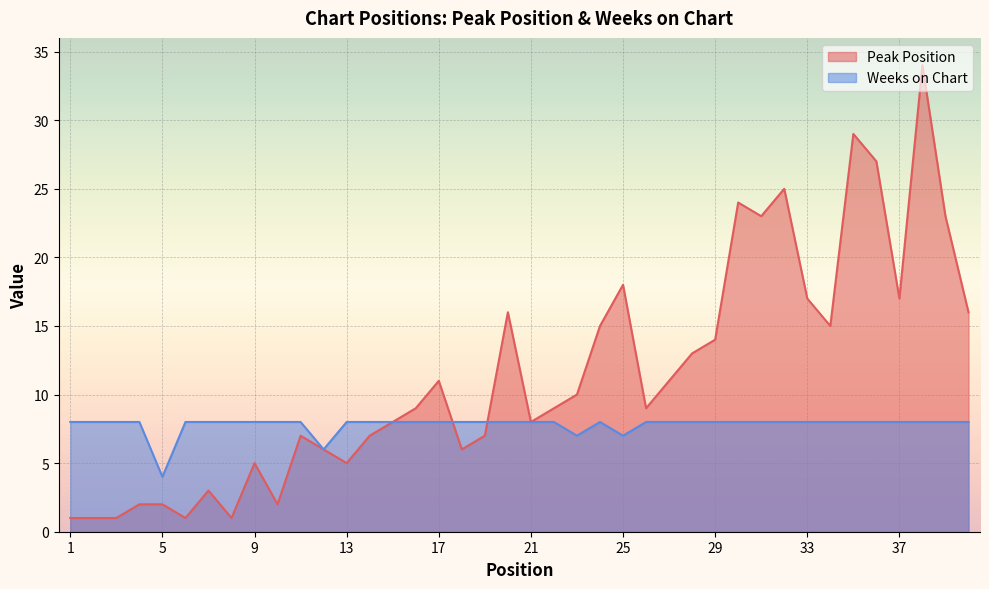

Between 4 and 36, which is larger?

36